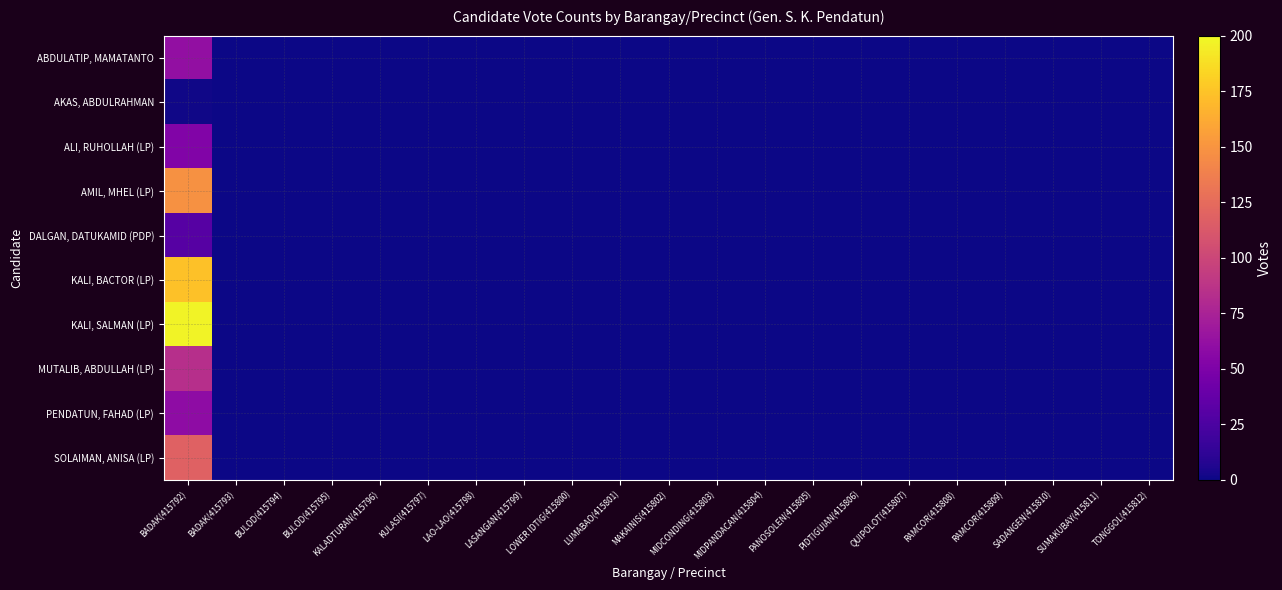

List the series in order of their peak value, lowest first.

AKAS, ABDULRAHMAN, DALGAN, DATUKAMID (PDP), ALI, RUHOLLAH (LP), PENDATUN, FAHAD (LP), ABDULATIP, MAMATANTO, MUTALIB, ABDULLAH (LP), SOLAIMAN, ANISA (LP), AMIL, MHEL (LP), KALI, BACTOR (LP), KALI, SALMAN (LP)